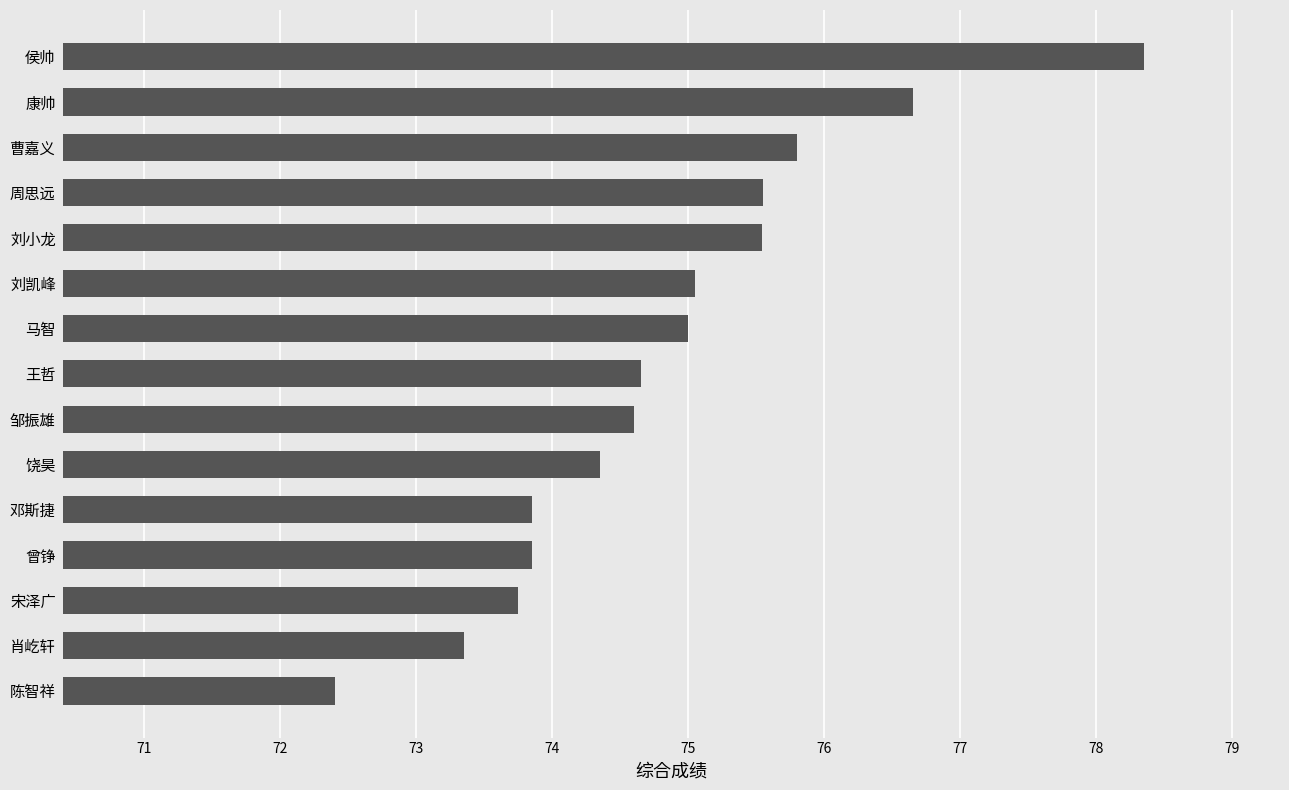

The value at 肖屹轩 is 73.3. True or false?

True